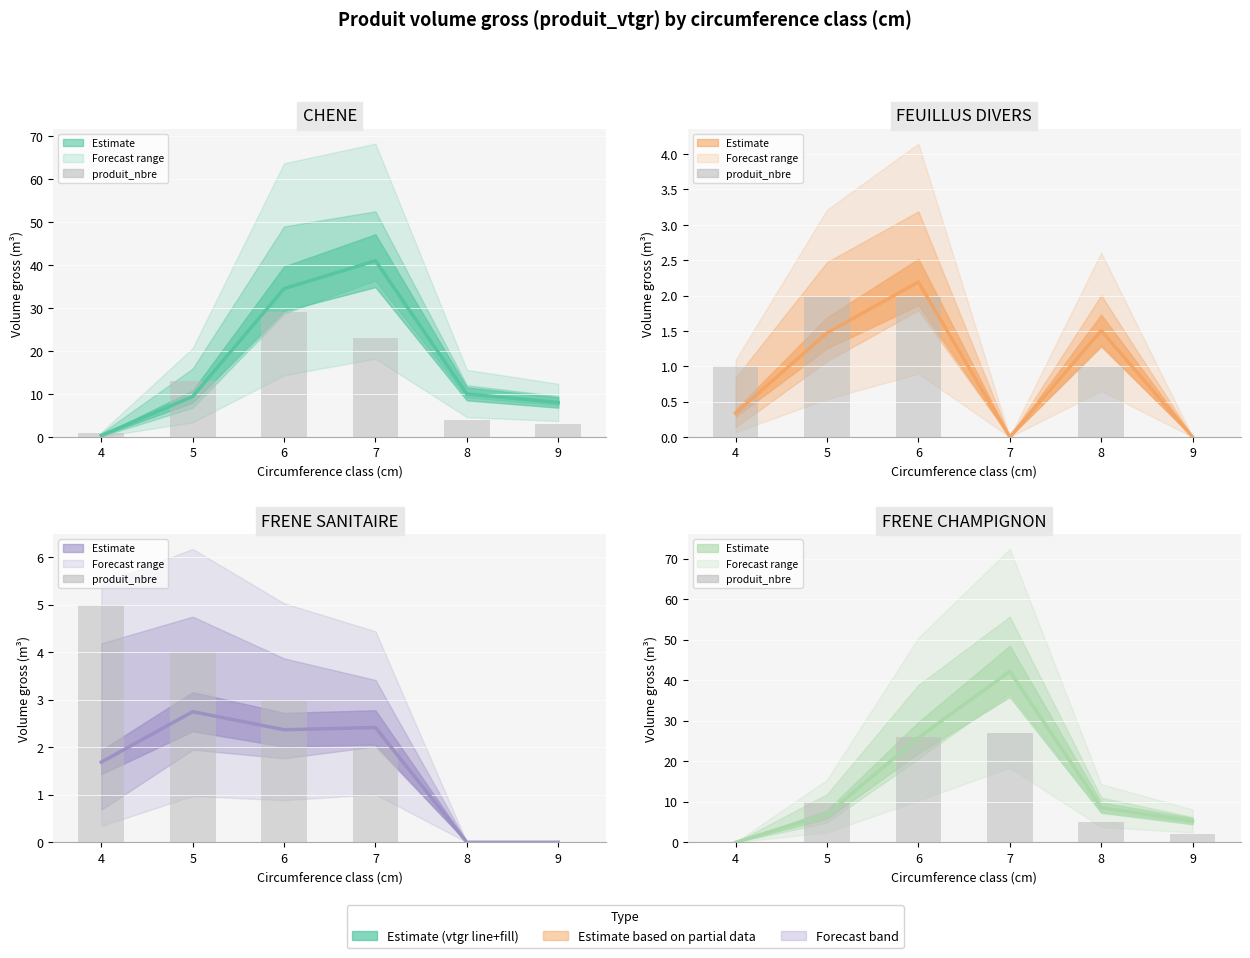

Which has a higher value, 8 or 7?

7